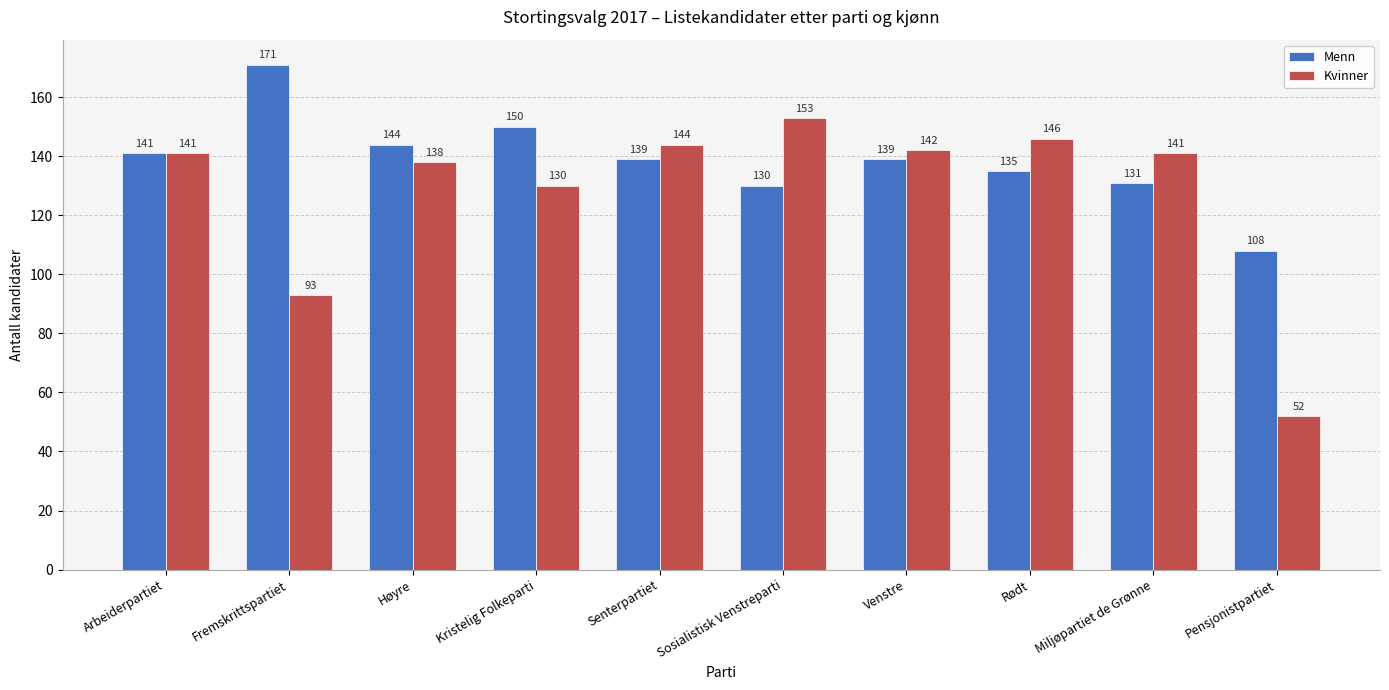

Reading right to left, what are all the values shown in this chart?

Menn: Pensjonistpartiet=108	Miljøpartiet de Grønne=131	Rødt=135	Venstre=139	Sosialistisk Venstreparti=130	Senterpartiet=139	Kristelig Folkeparti=150	Høyre=144	Fremskrittspartiet=171	Arbeiderpartiet=141
Kvinner: Pensjonistpartiet=52	Miljøpartiet de Grønne=141	Rødt=146	Venstre=142	Sosialistisk Venstreparti=153	Senterpartiet=144	Kristelig Folkeparti=130	Høyre=138	Fremskrittspartiet=93	Arbeiderpartiet=141